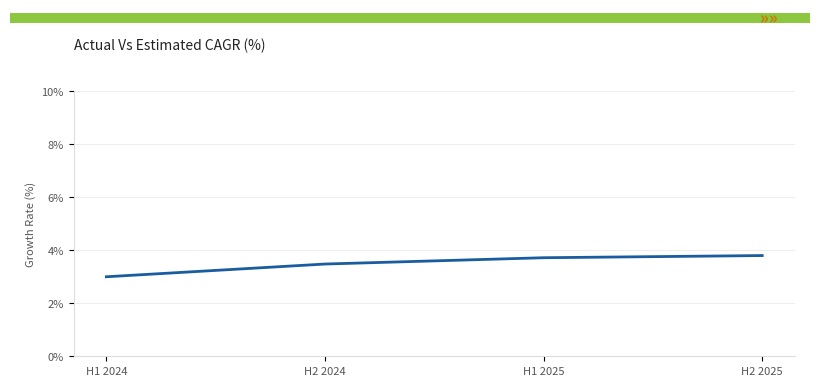

The chart shows a value of 3.5 at H2 2024. True or false?

True